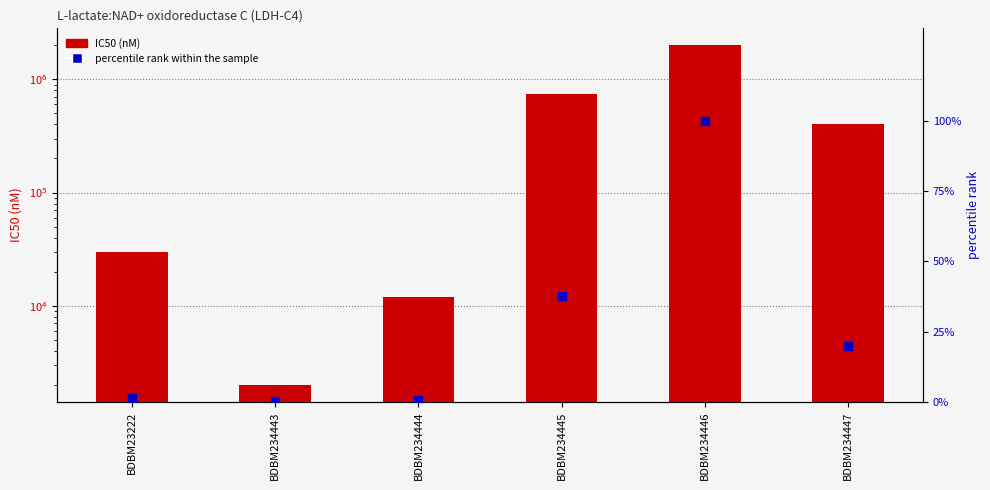

At which category is the sum across all series the highest?

BDBM234446